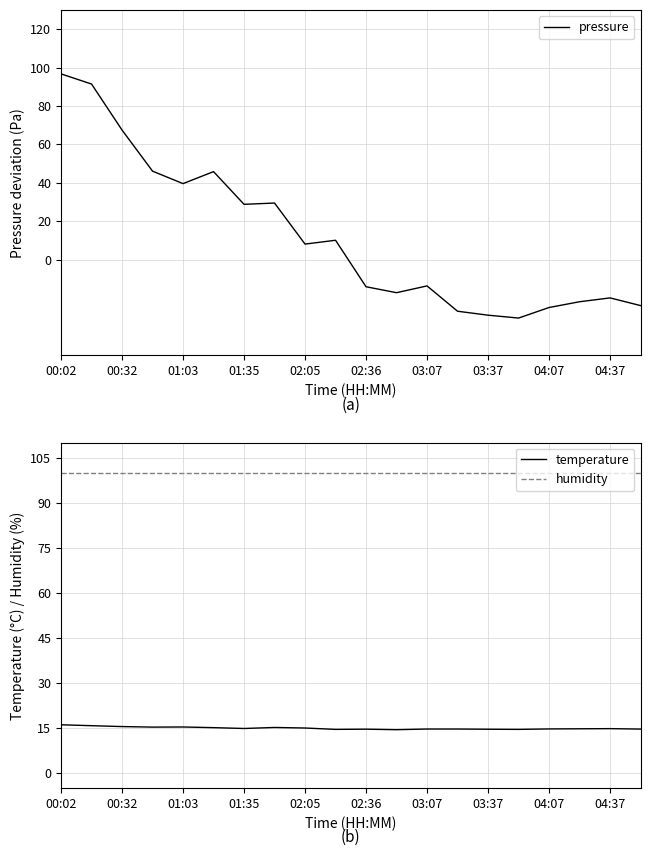

Where is humidity nearest to the value 100?

00:02